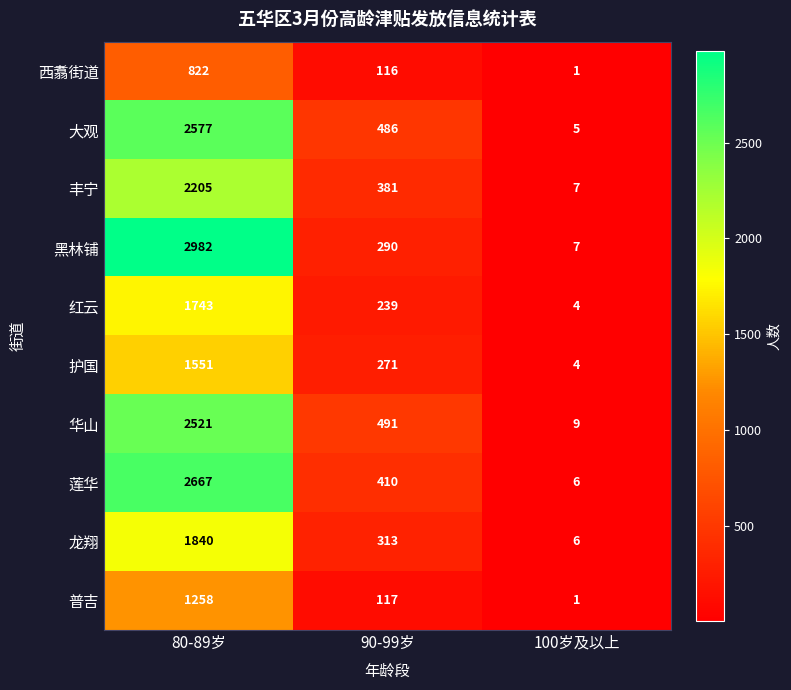

Count the number of data series in this chart.

10